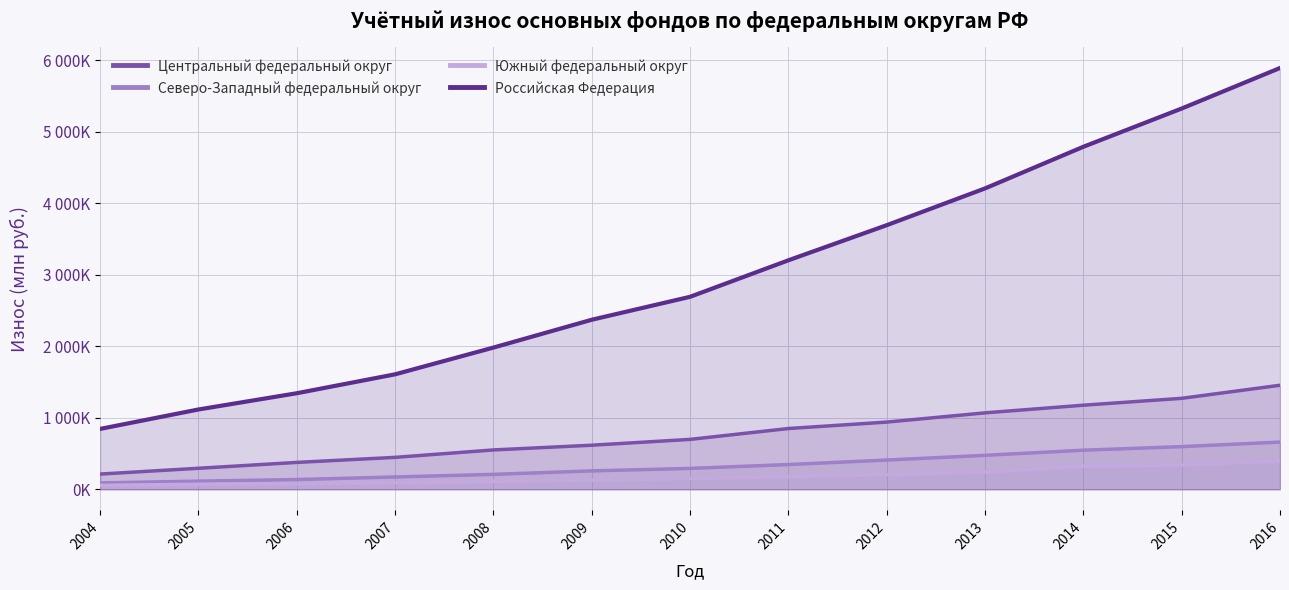

What is the maximum value shown in the chart?

5890582